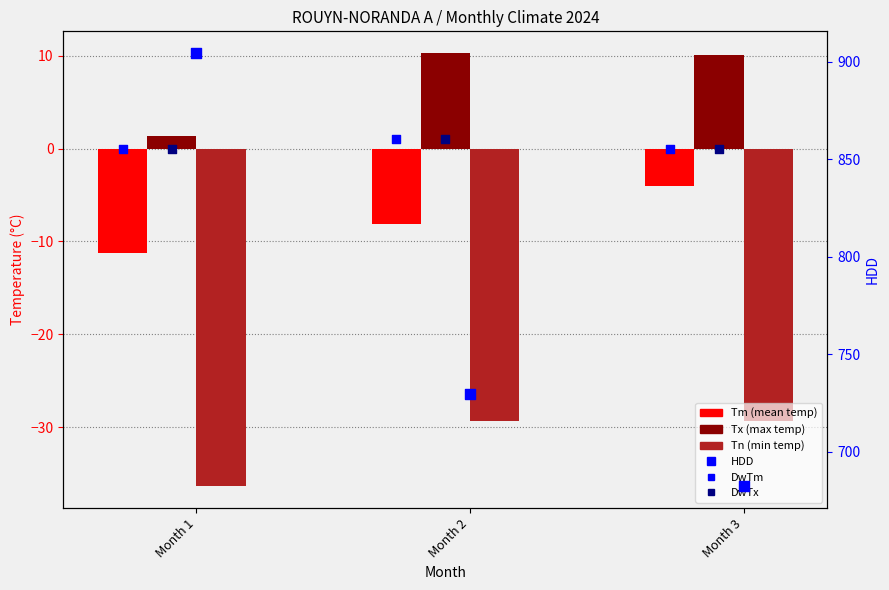

At which category is the sum across all series the highest?

Month 1